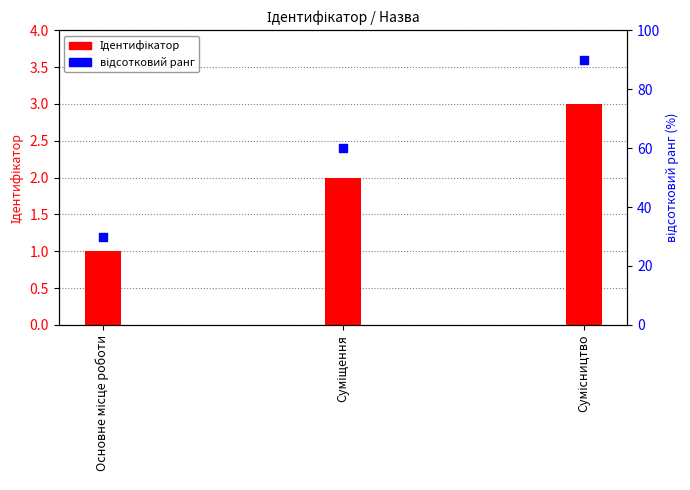

Which series reaches the maximum Y coordinate?

відсотковий ранг